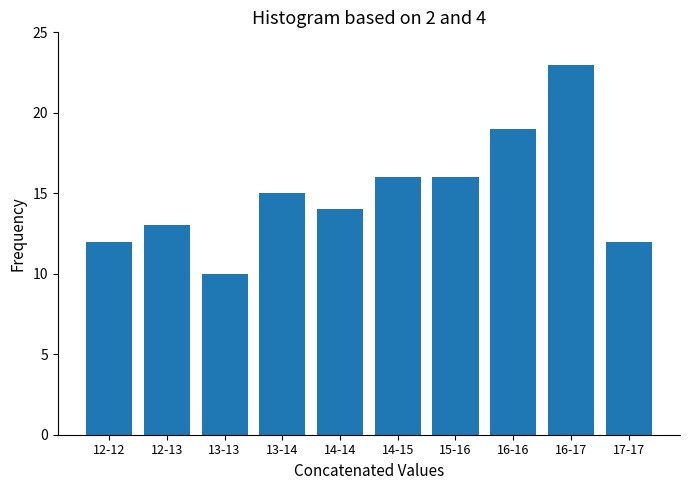

Reading left to right, what are all the values shown in this chart?

12-12=12	12-13=13	13-13=10	13-14=15	14-14=14	14-15=16	15-16=16	16-16=19	16-17=23	17-17=12